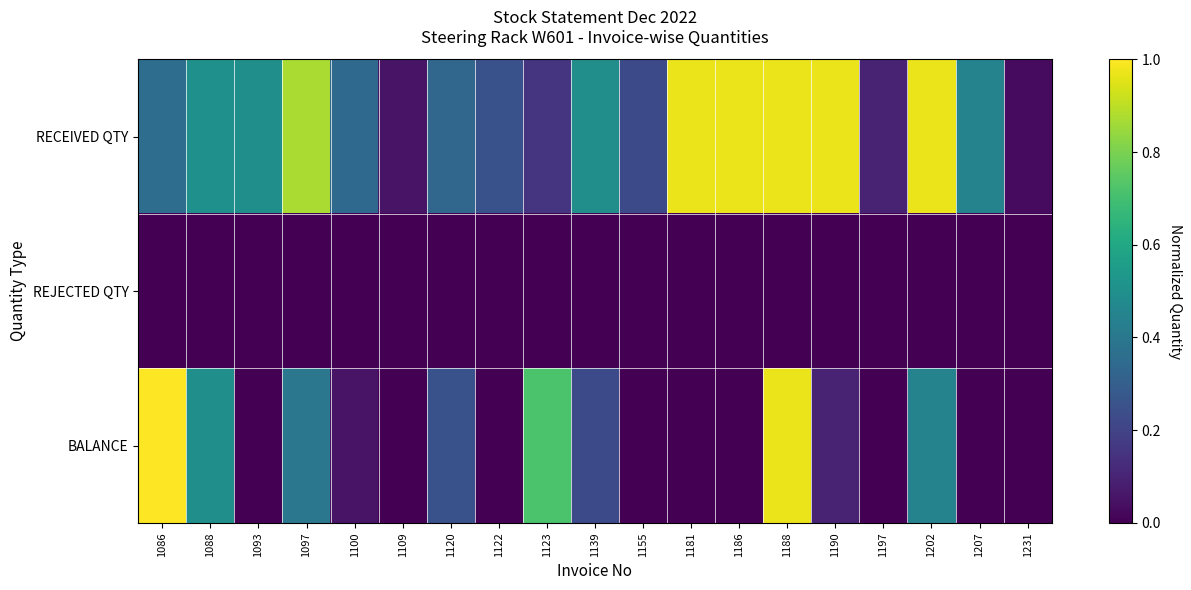

Between 1097 and 1100, which is larger?

1097